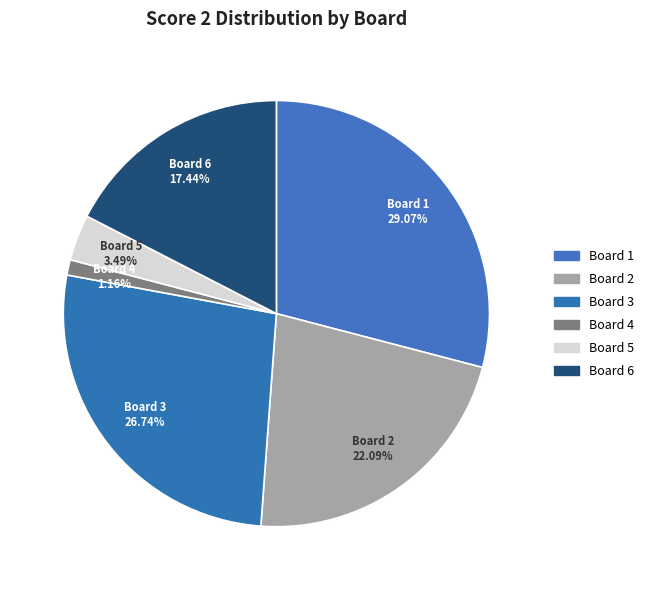

To the nearest percent, what is the combined percentage of Board 1 and Board 4?

30%